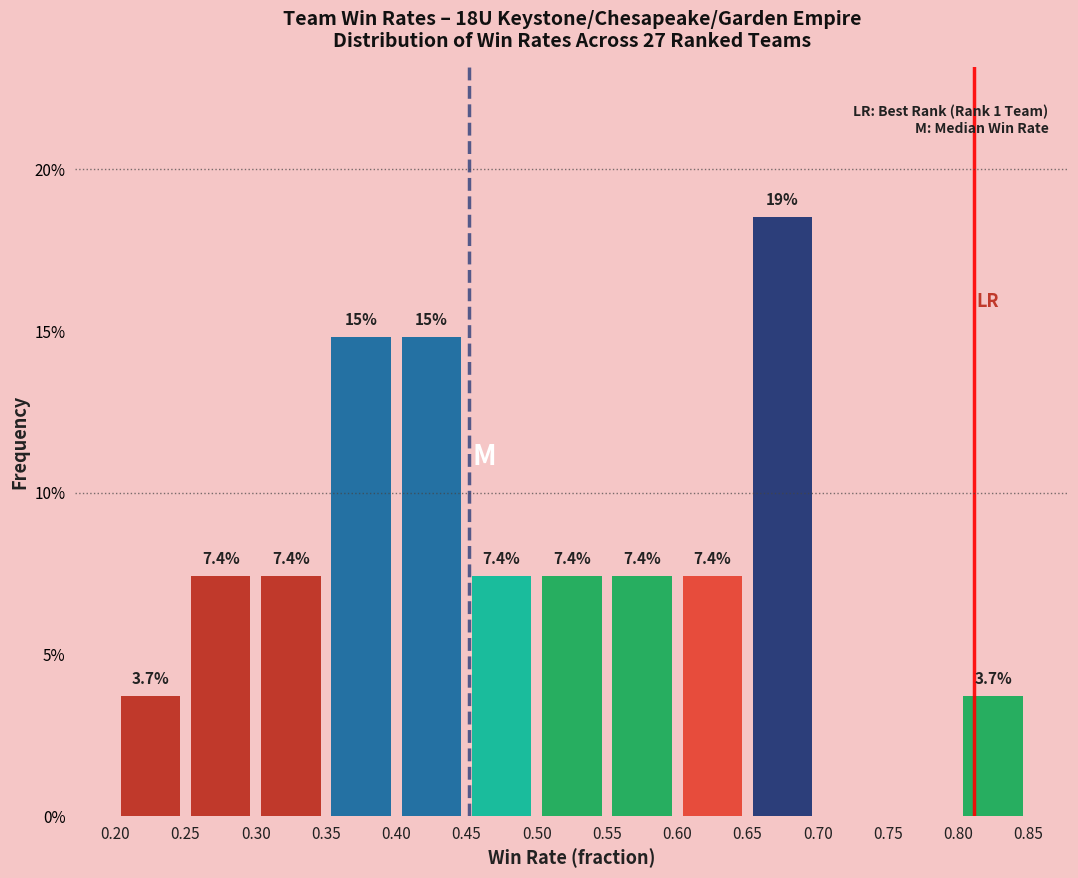

Over which range of the x-axis is the bar tallest?

0.65 to 0.70